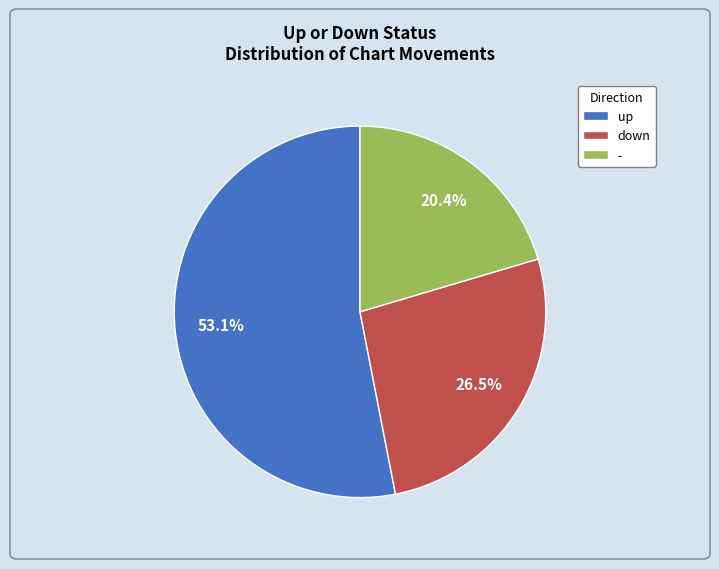

The - slice represents 13% of the pie. True or false?

False